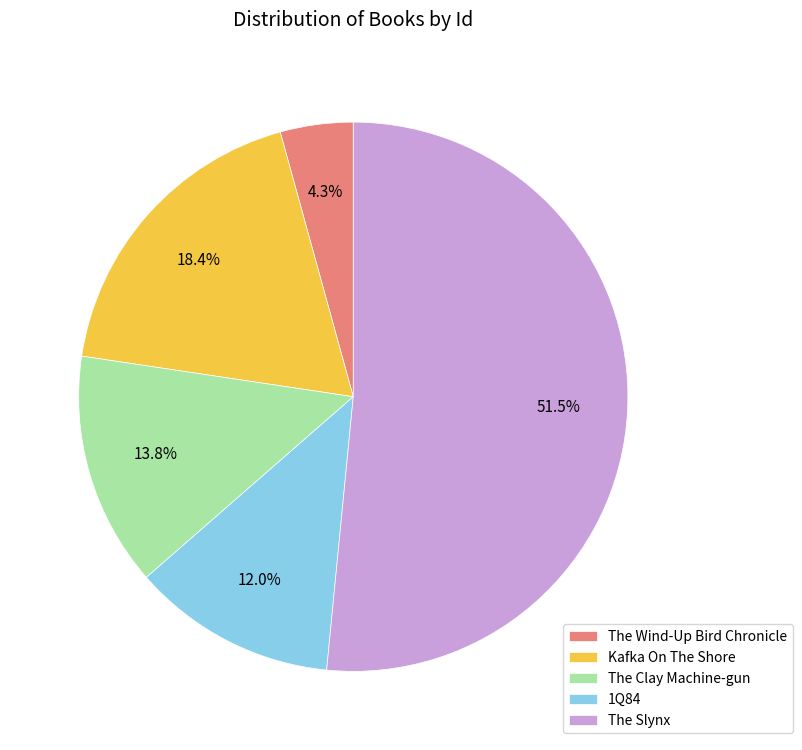

True or false: The Clay Machine-gun accounts for 14% of the total.

True